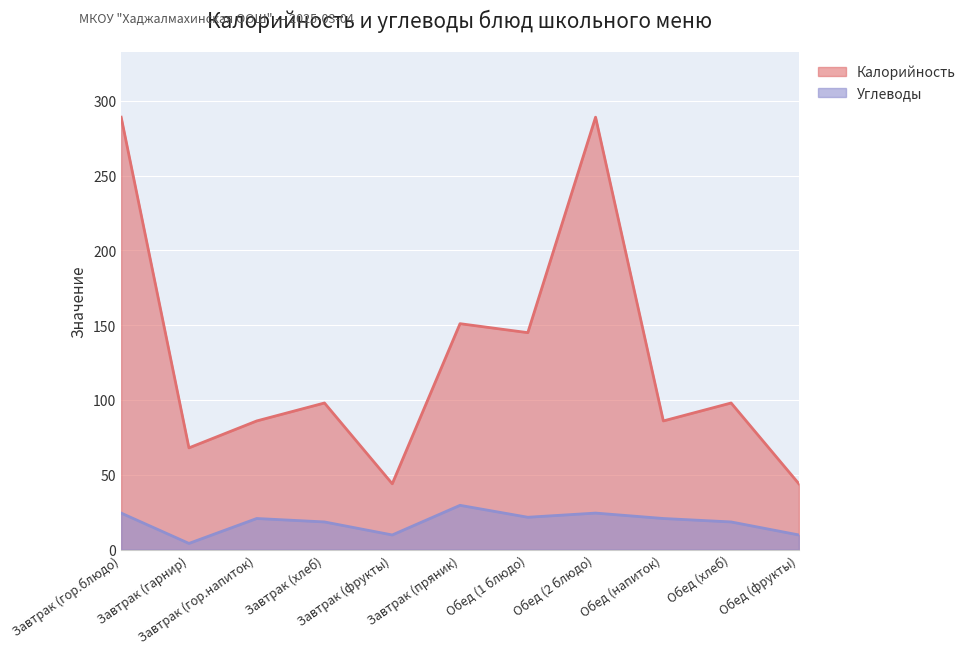

How many lines are shown in the chart?

2